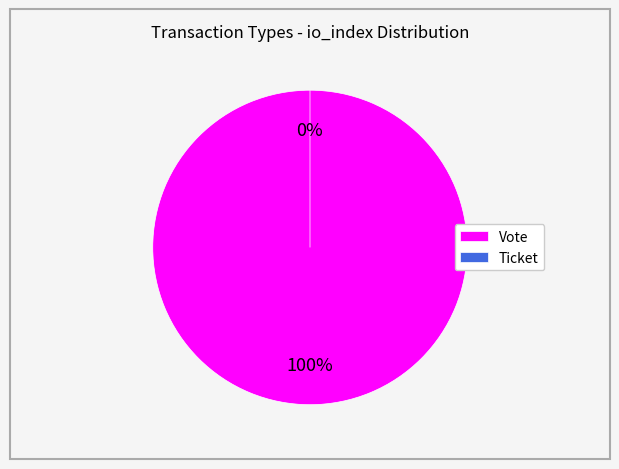

The Vote slice represents 86% of the pie. True or false?

False